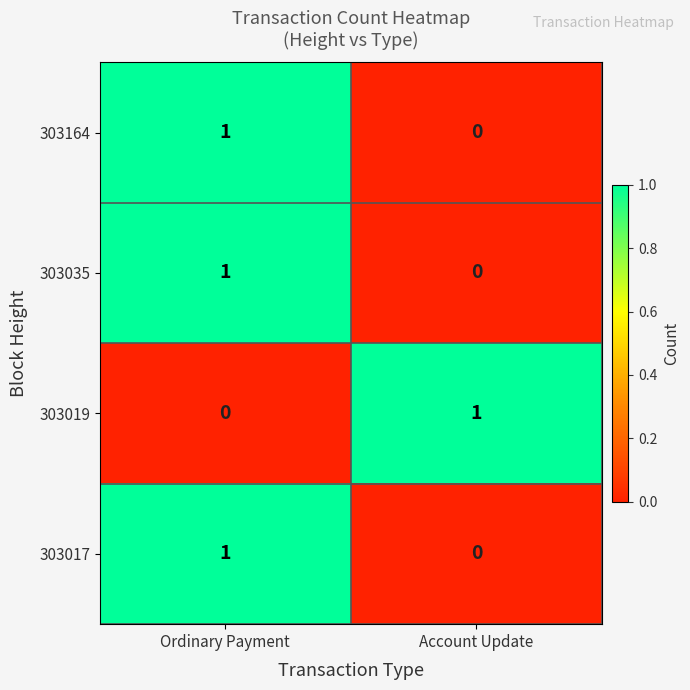

Reading left to right, extract all data points from this chart.

303164: 1	0
303035: 1	0
303019: 0	1
303017: 1	0